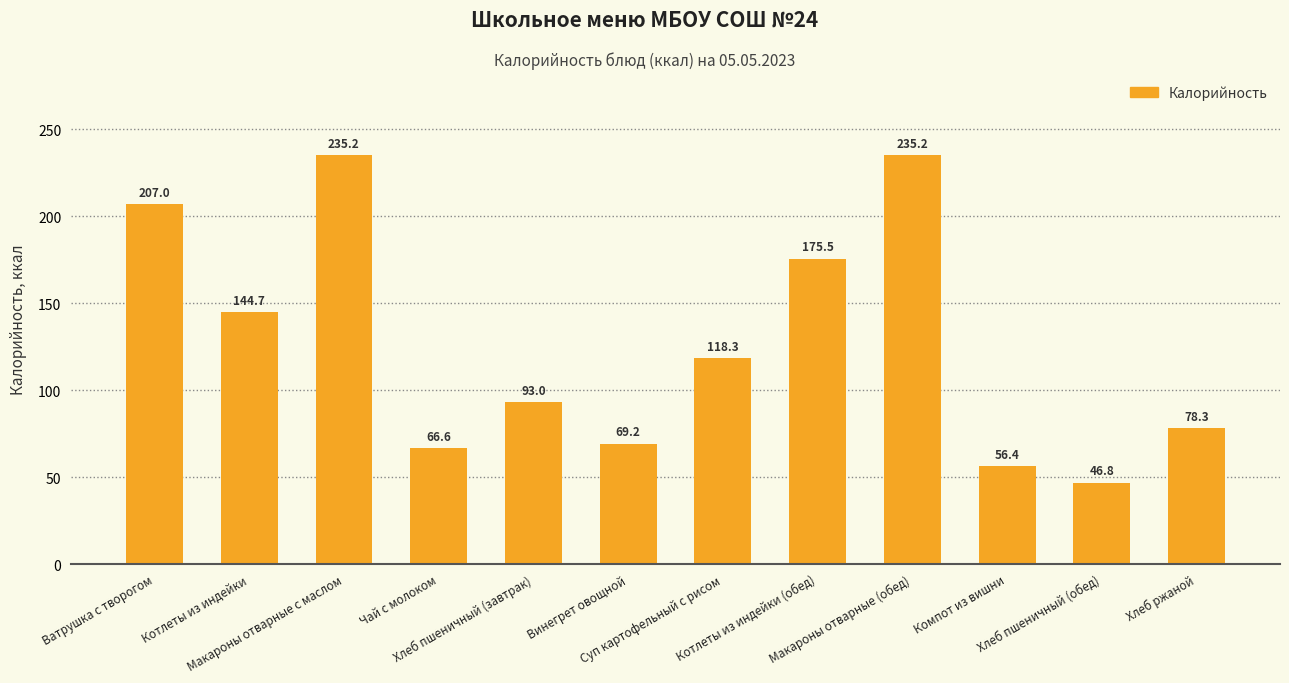

What is the difference between the second highest and second lowest values?

178.8